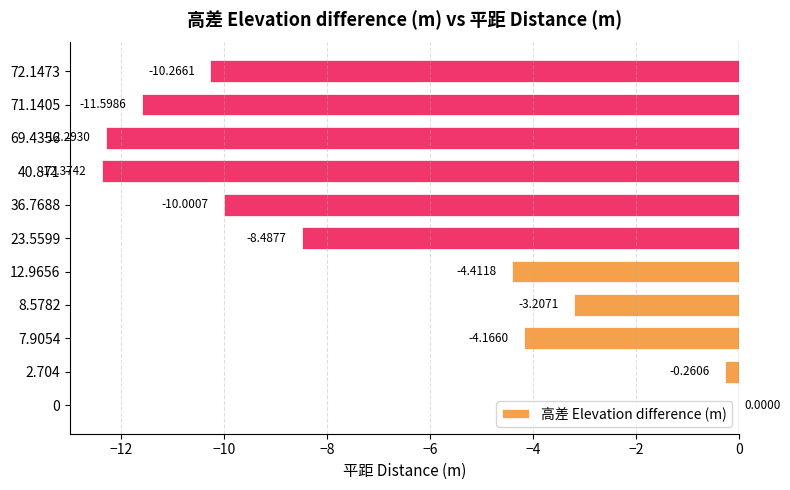

What is the change in value from 7.9054 to 72.1473?

-6.1